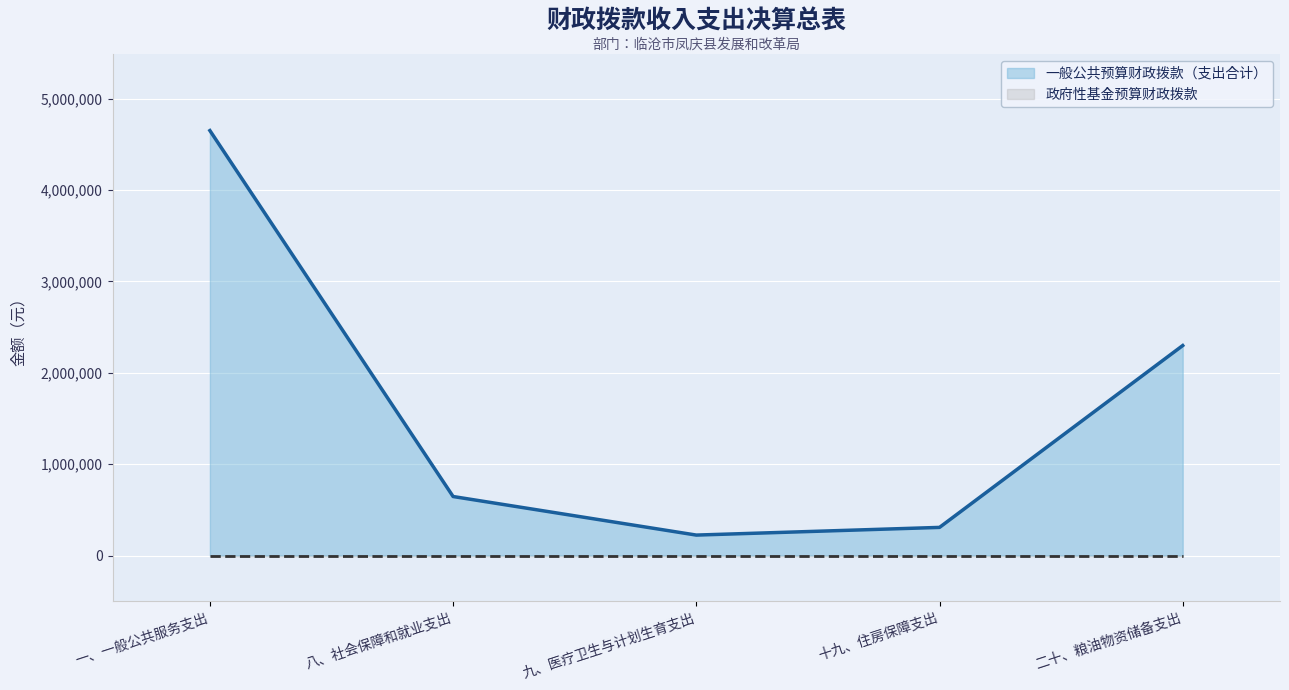

Which series has the largest total across all categories?

一般公共预算财政拨款（支出合计）